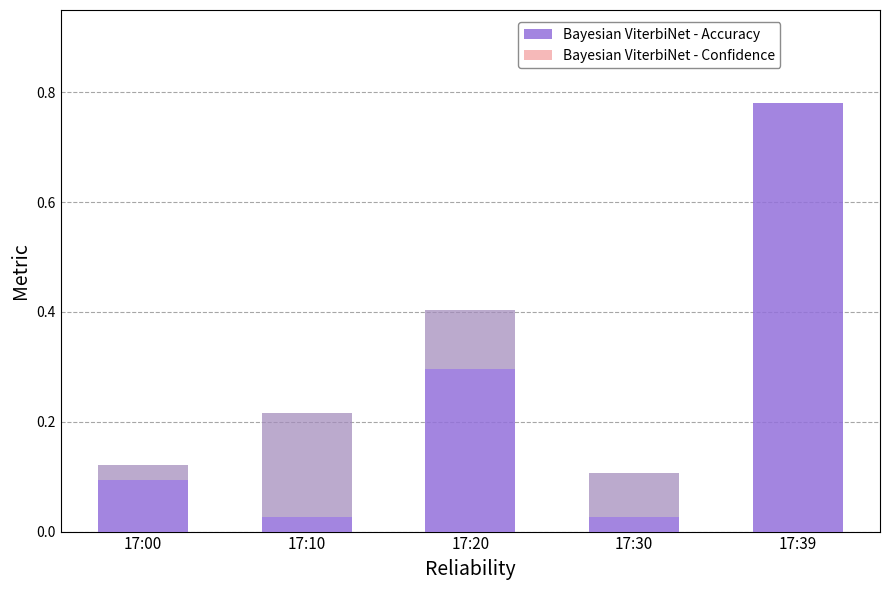

What is the maximum value shown in the chart?

0.8